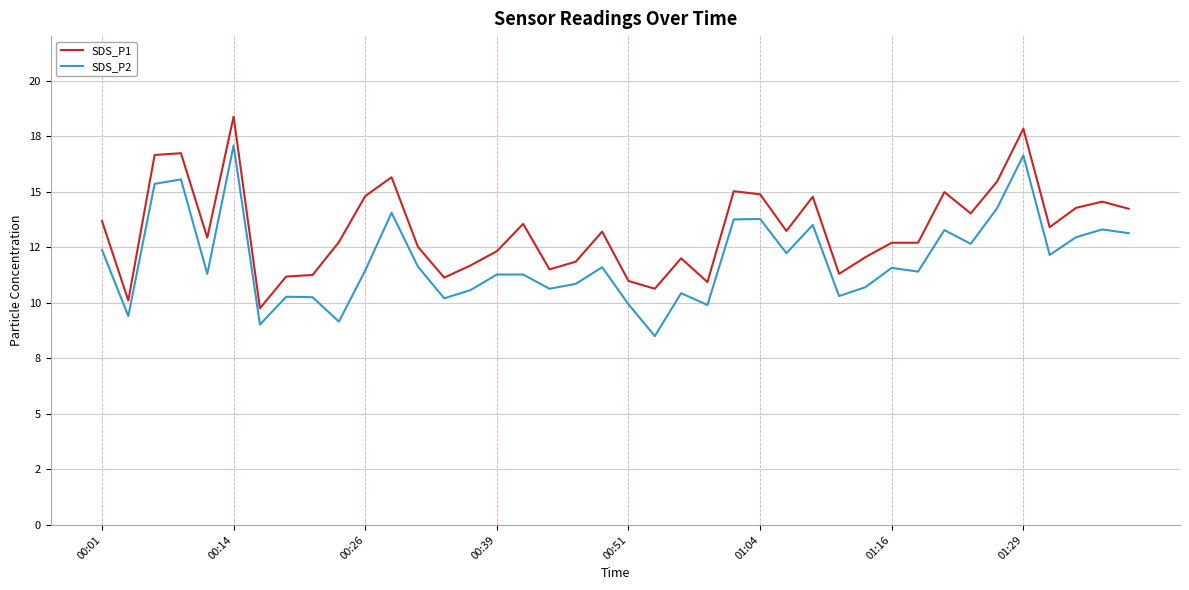

What are all the series names shown in the legend?

SDS_P1, SDS_P2